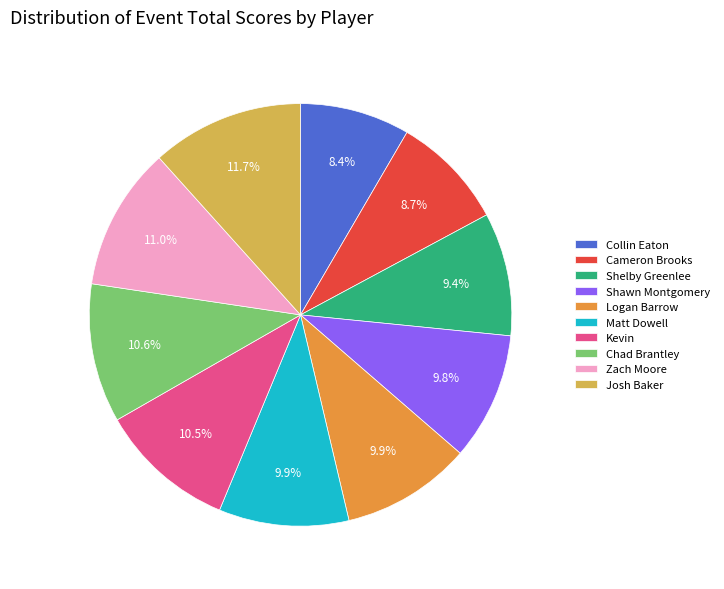

Which slice is the largest?

Josh Baker